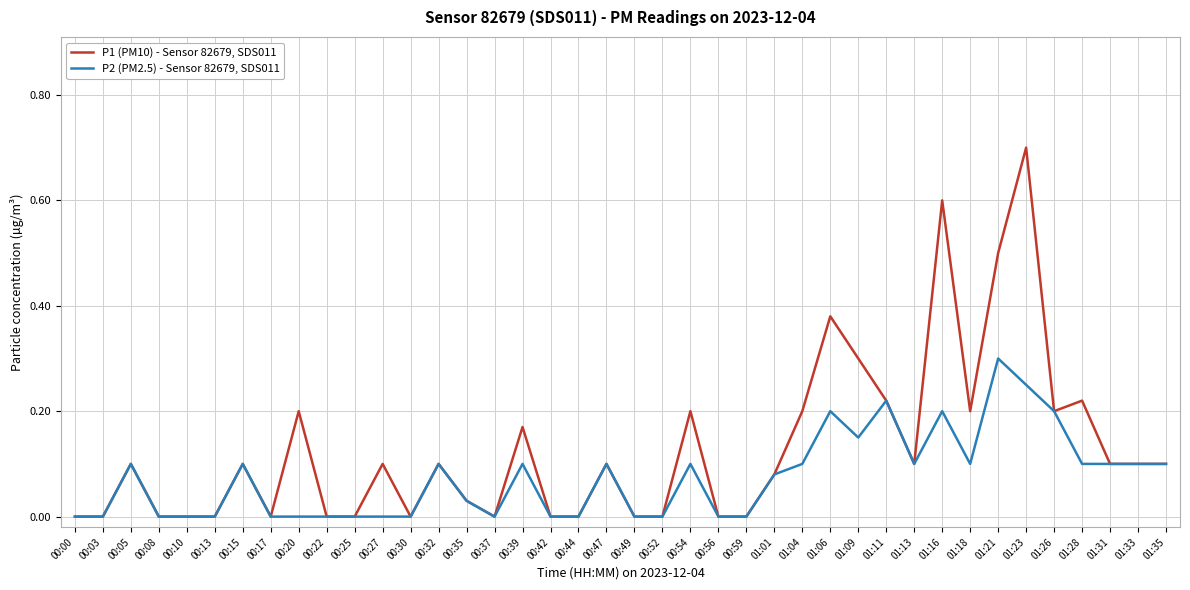

Which series has the largest total across all categories?

P1 (PM10) - Sensor 82679, SDS011